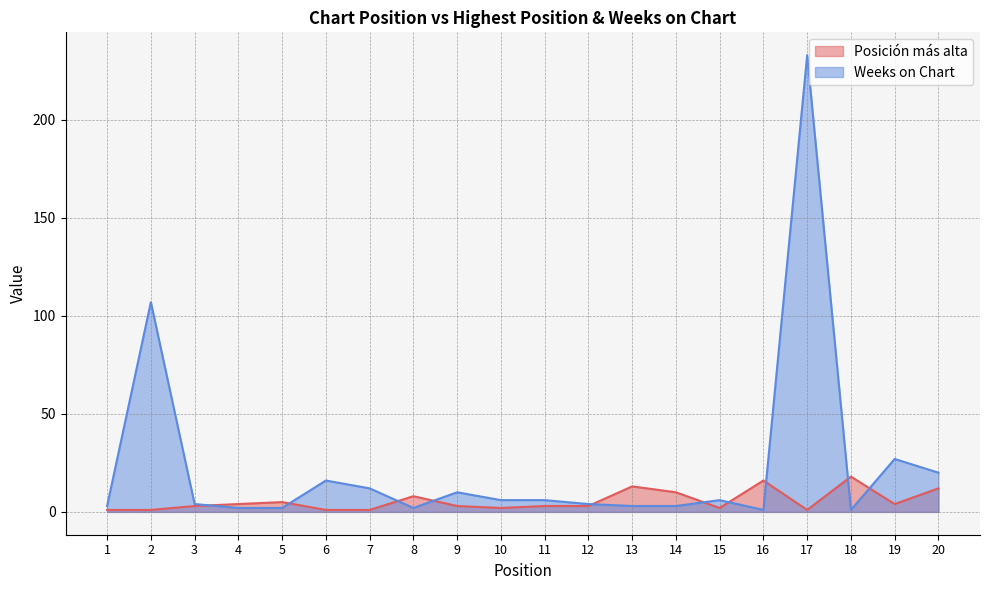

Which category has the lowest value in the Posición más alta series?

1